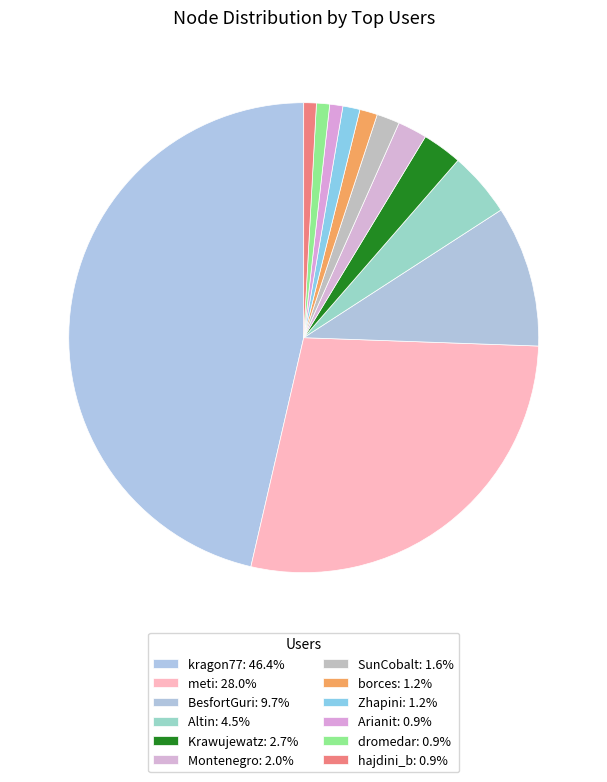

True or false: meti accounts for 16% of the total.

False